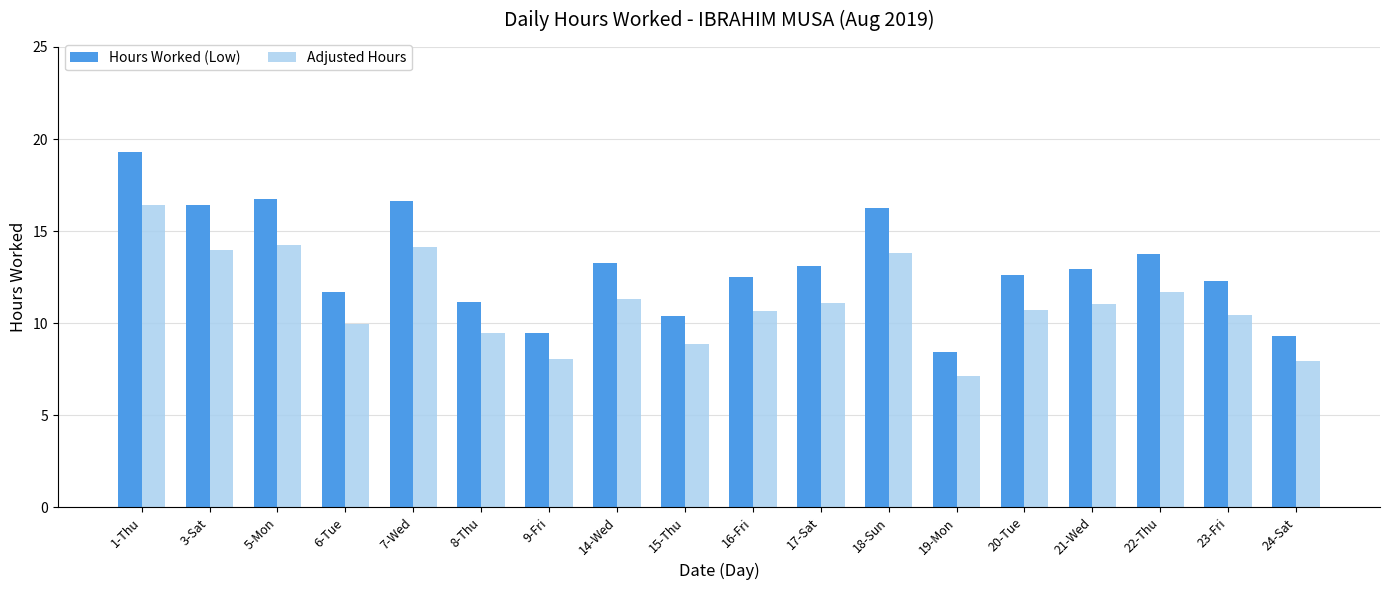

At 3-Sat, list the series in order from largest to smallest.

Hours Worked (Low), Adjusted Hours